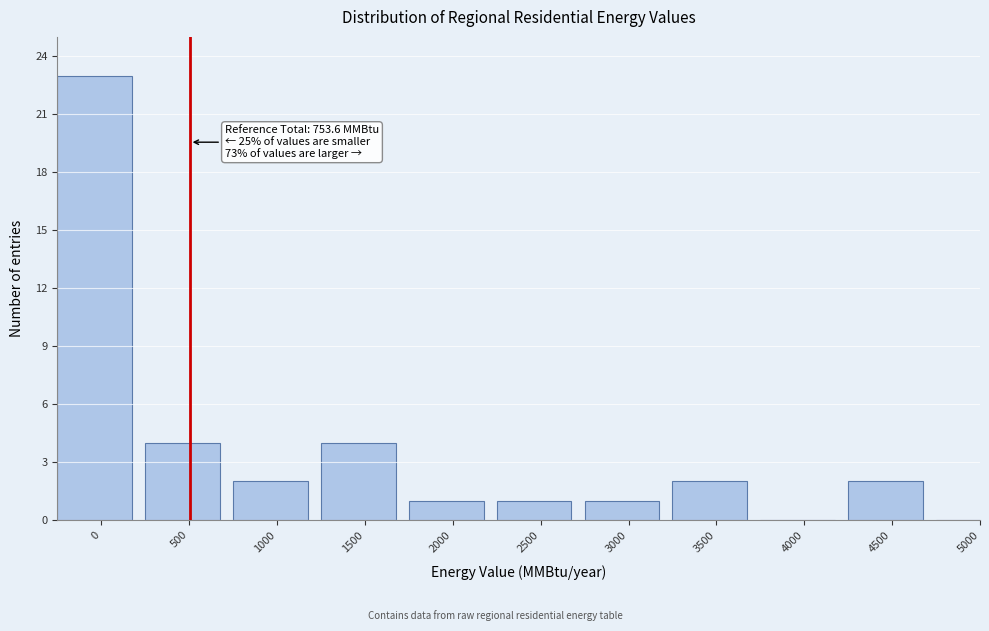

Reading left to right, list all the values displayed in this chart.

0=23	500=4	1000=2	1500=4	2000=1	2500=1	3000=1	3500=2	4000=0	4500=2	5000=0